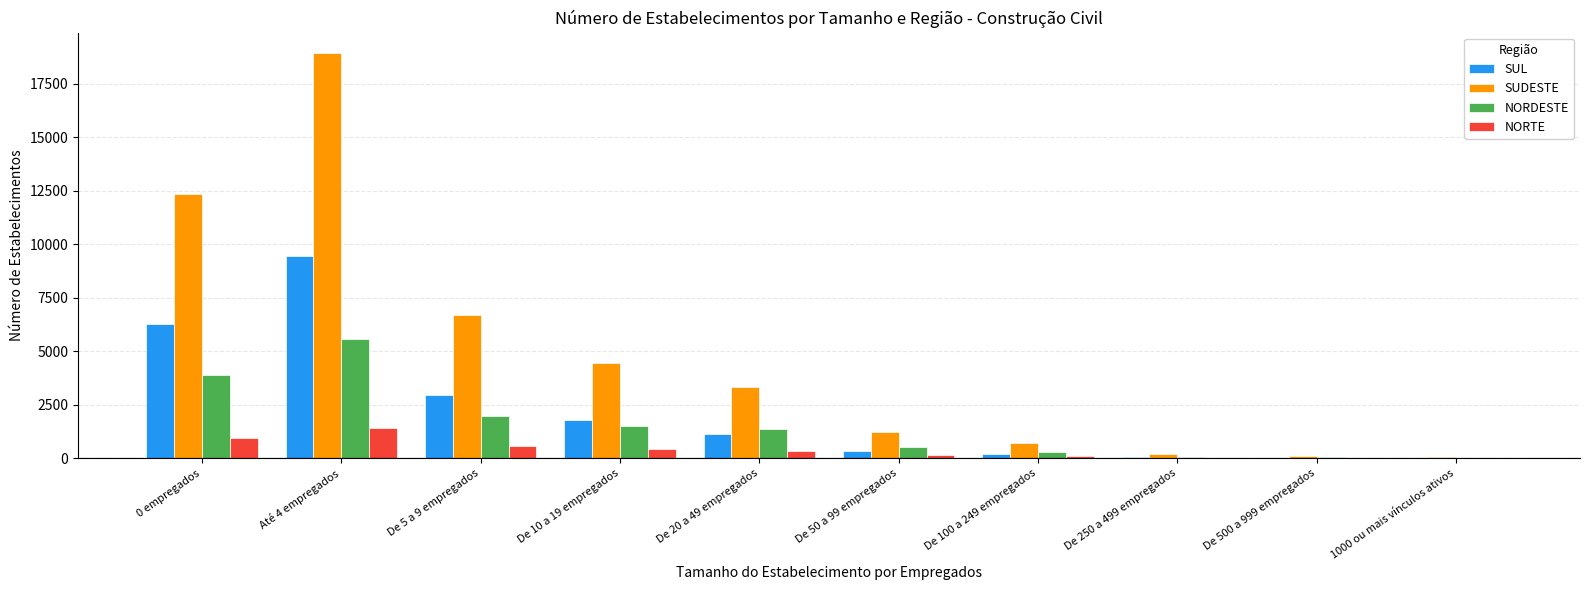

Between De 5 a 9 empregados and De 10 a 19 empregados, which series saw the biggest shift?

SUDESTE